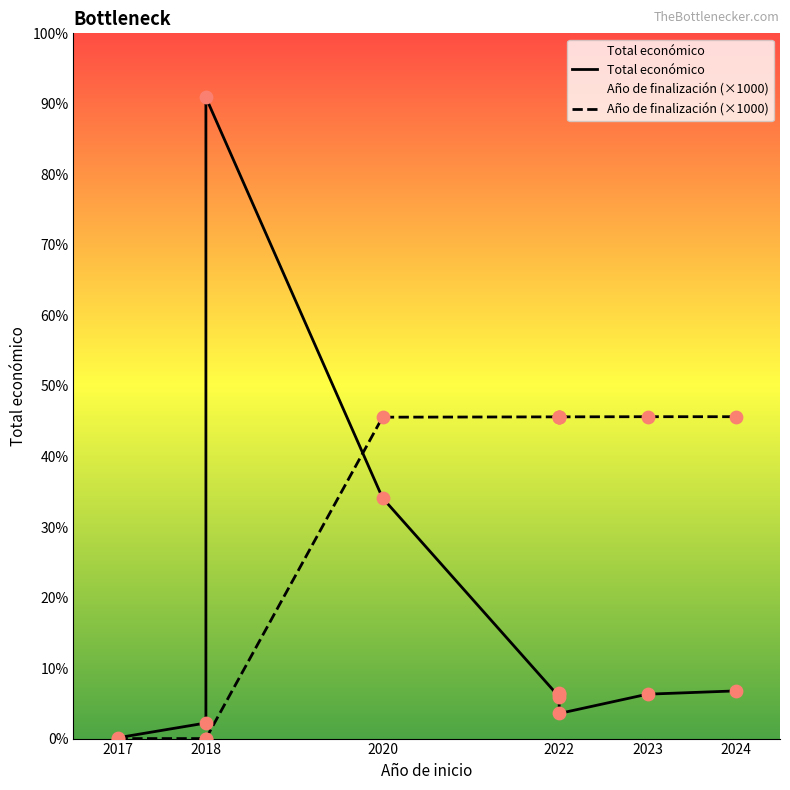

Which series contains the lowest Y value?

Año de finalización (×1000)